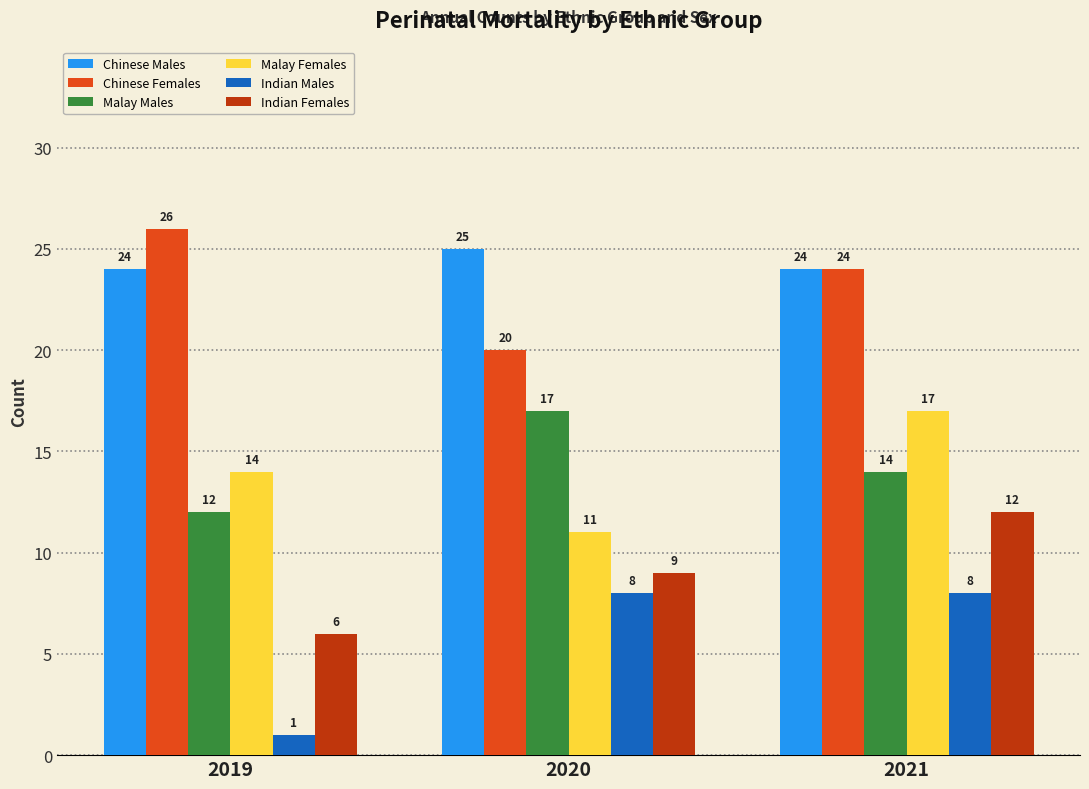

Read the Indian Males value at 2019.

1